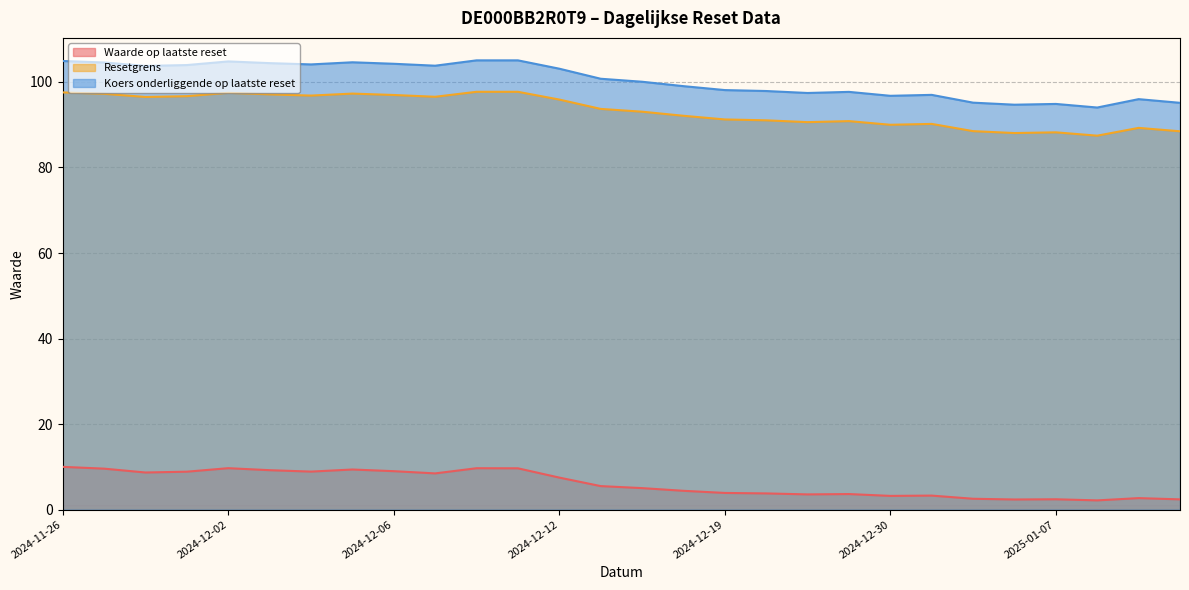

Rank the series by their maximum value, from highest to lowest.

Koers onderliggende op laatste reset, Resetgrens, Waarde op laatste reset